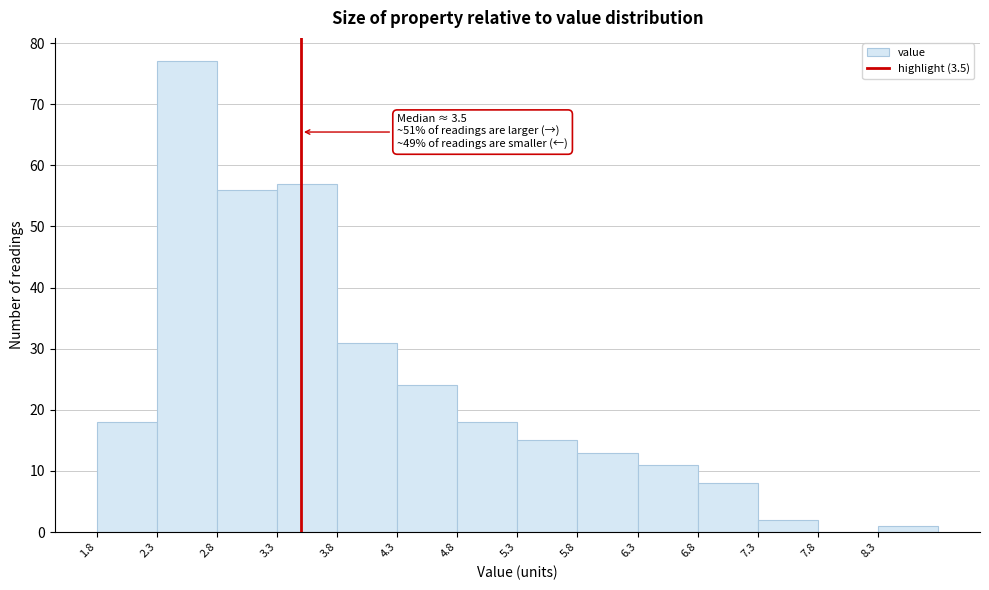

Which range on the x-axis has the tallest bar?

2.3 to 2.8